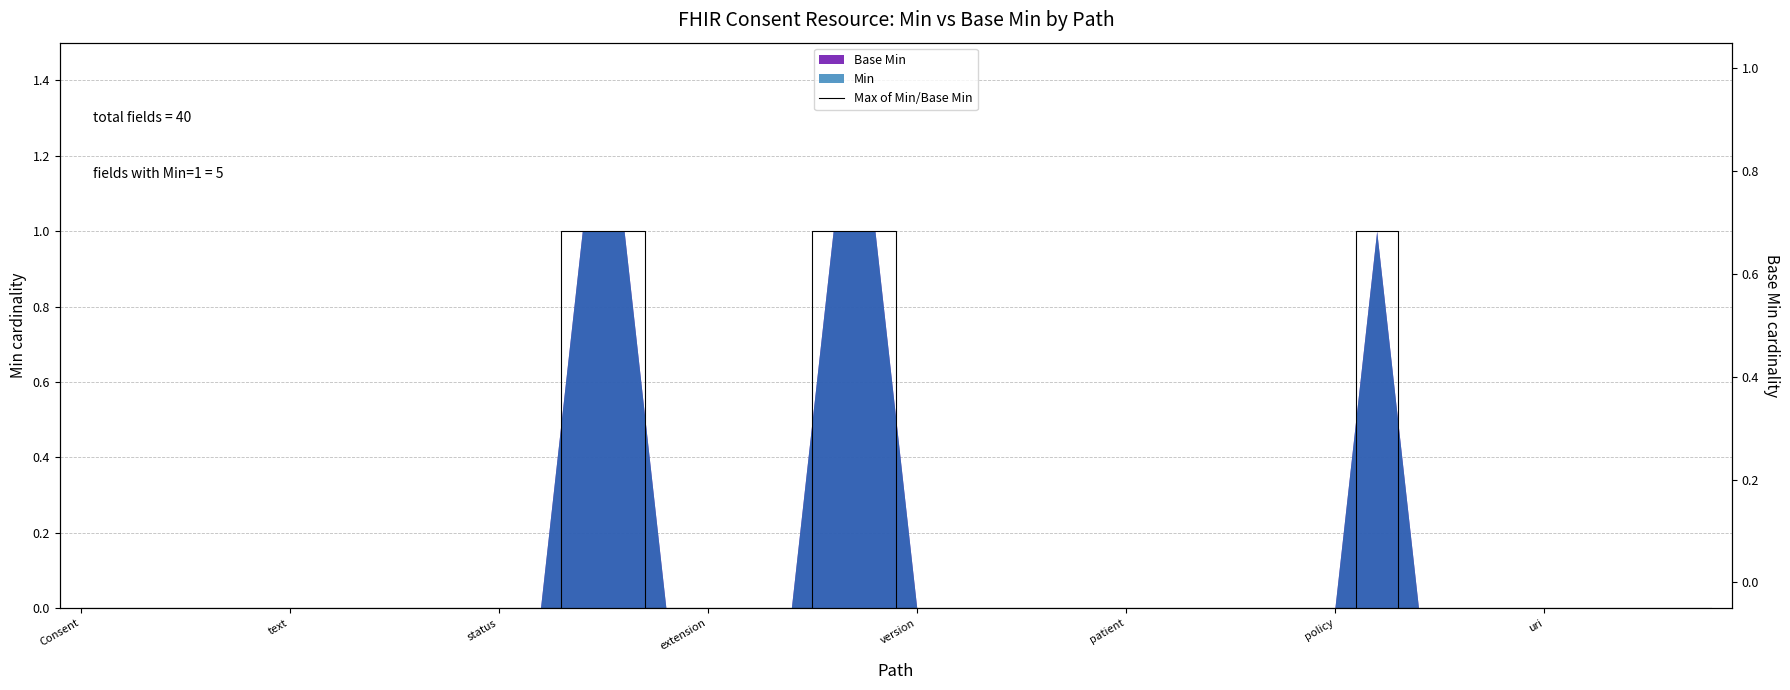

The value at 24 is 0. True or false?

False